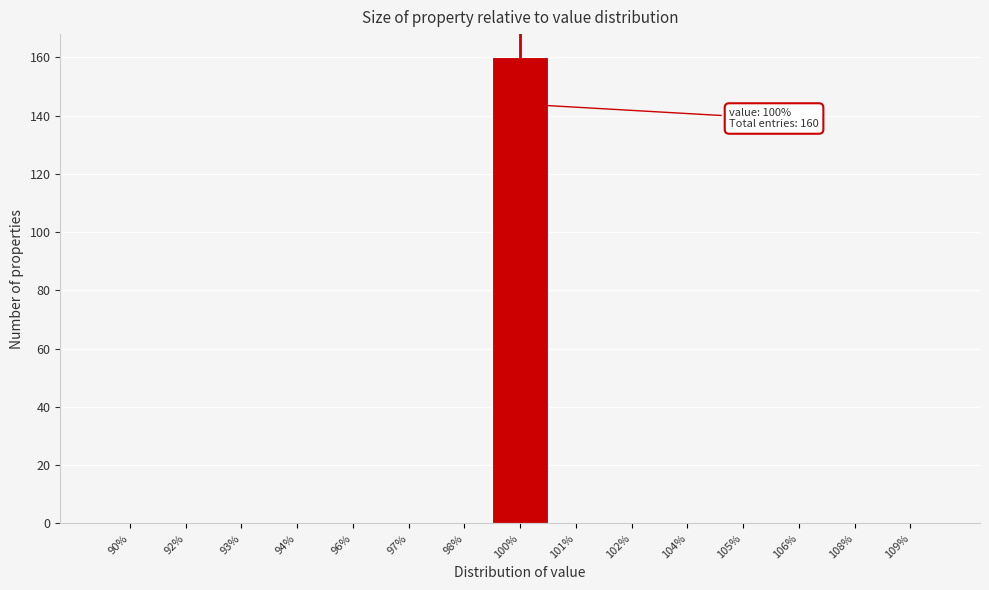

Reading left to right, list all the values displayed in this chart.

90%=0	92%=0	93%=0	94%=0	96%=0	97%=0	98%=0	100%=160	101%=0	102%=0	104%=0	105%=0	106%=0	108%=0	109%=0